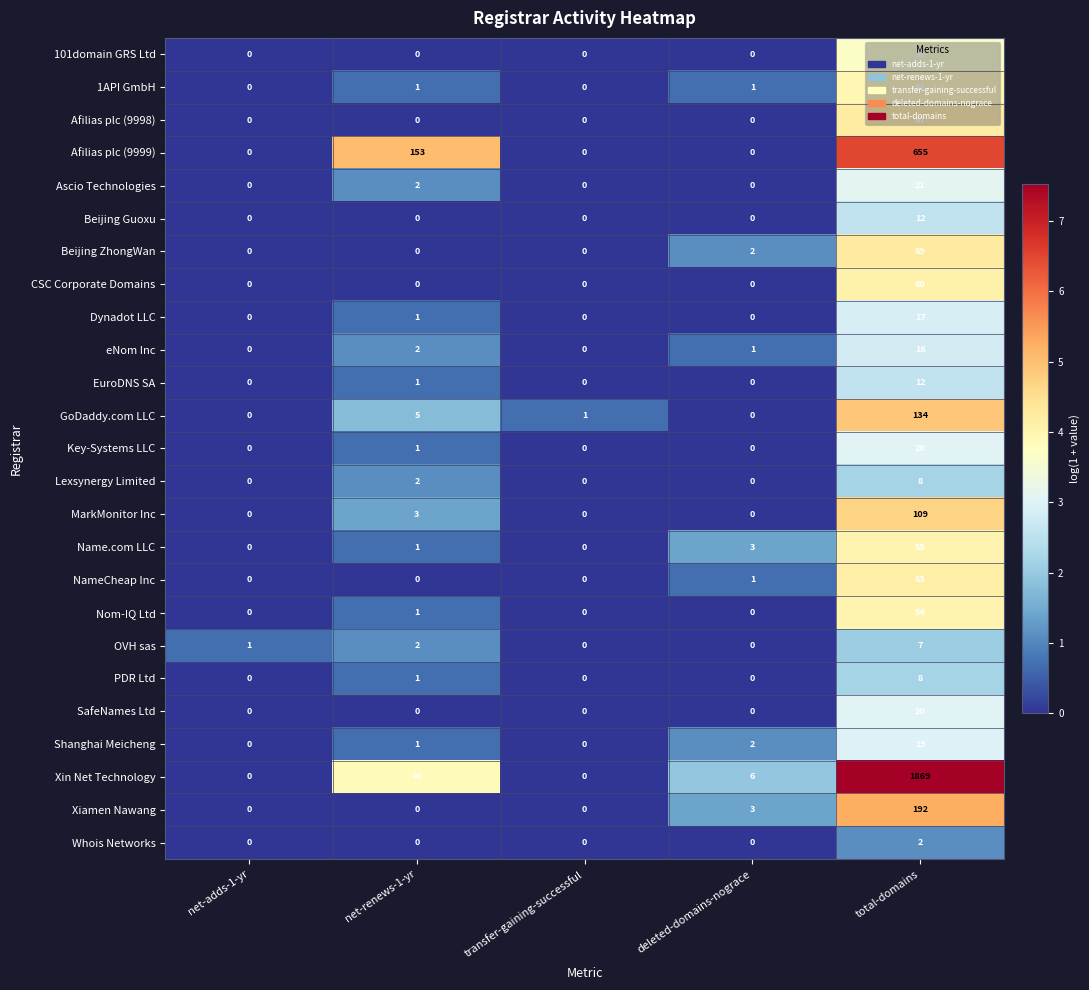

Which series changed the most between net-adds-1-yr and total-domains?

Xin Net Technology